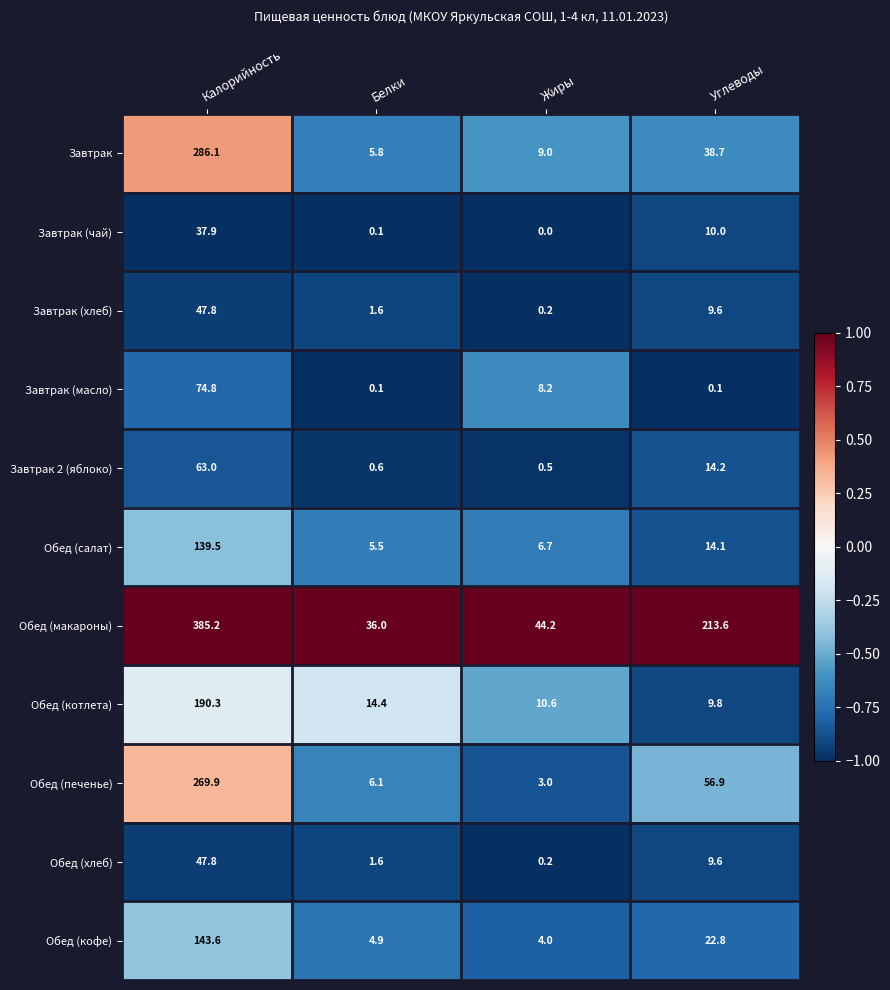

What is the total value across all series at Жиры?

86.6